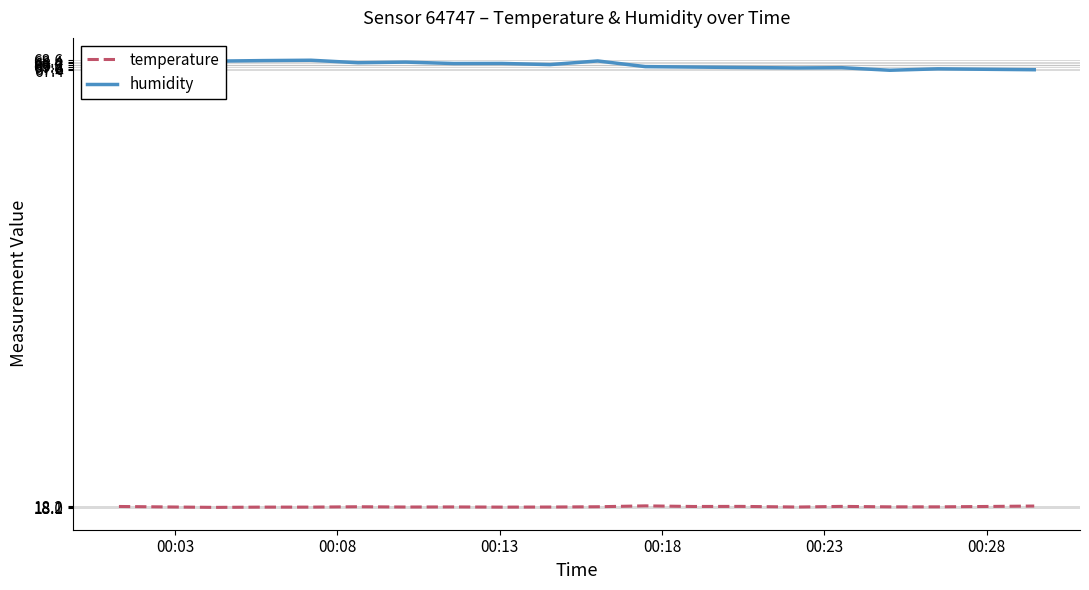

Count the temperature values in the range 18 to 19.

20